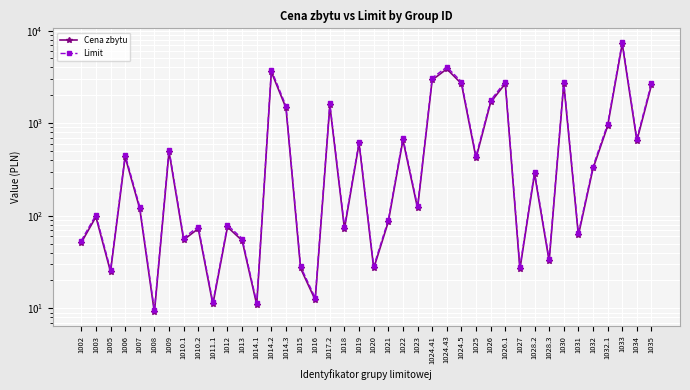

What is the spread (max minus min) of values at 1013?

2.7